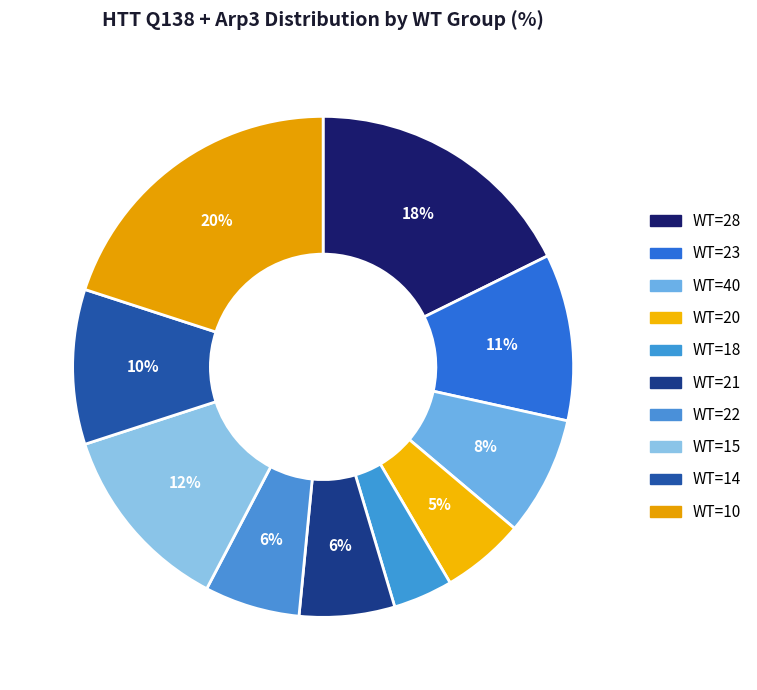

Is there any slice that represents more than half of the pie?

No